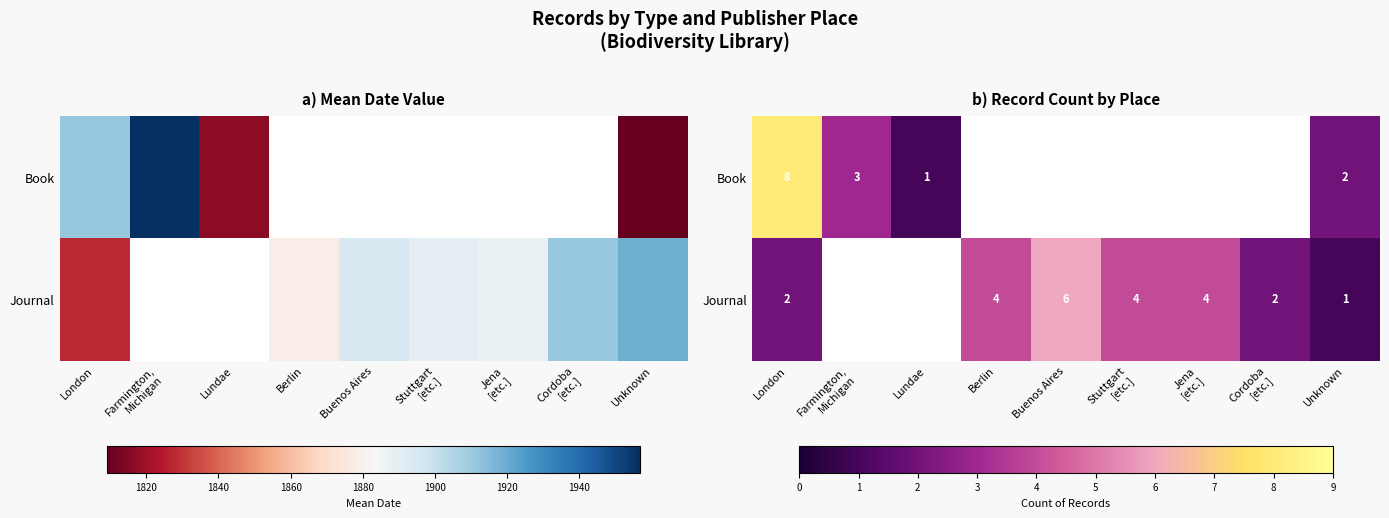

Count the number of categories in the chart.

9